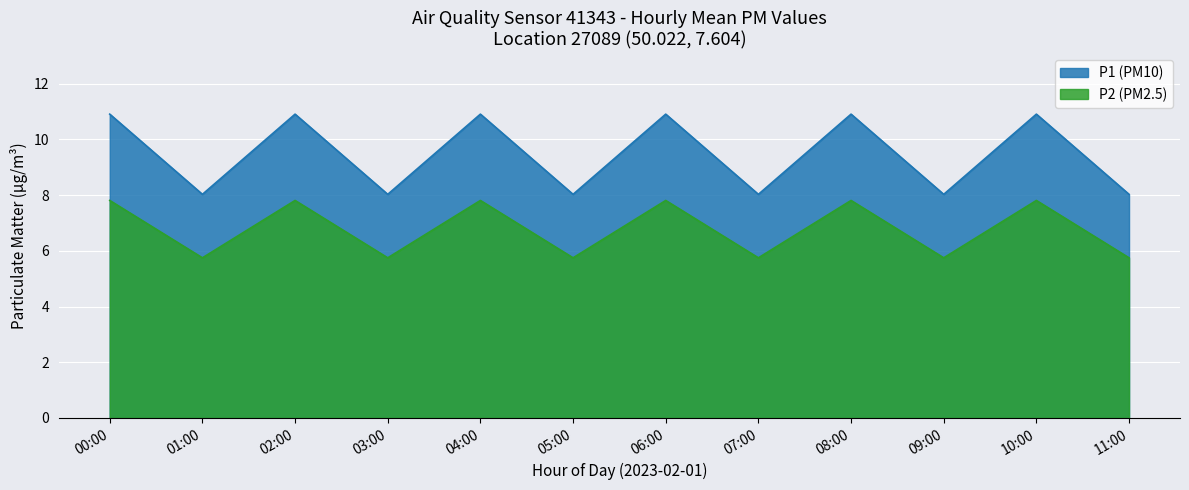

What position from the left is 10:00?

11